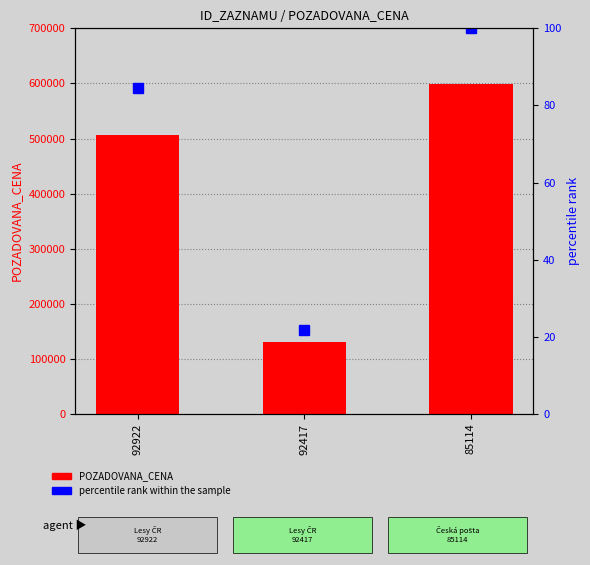

At 92417, list the series in order from smallest to largest.

percentile rank within the sample, POZADOVANA_CENA